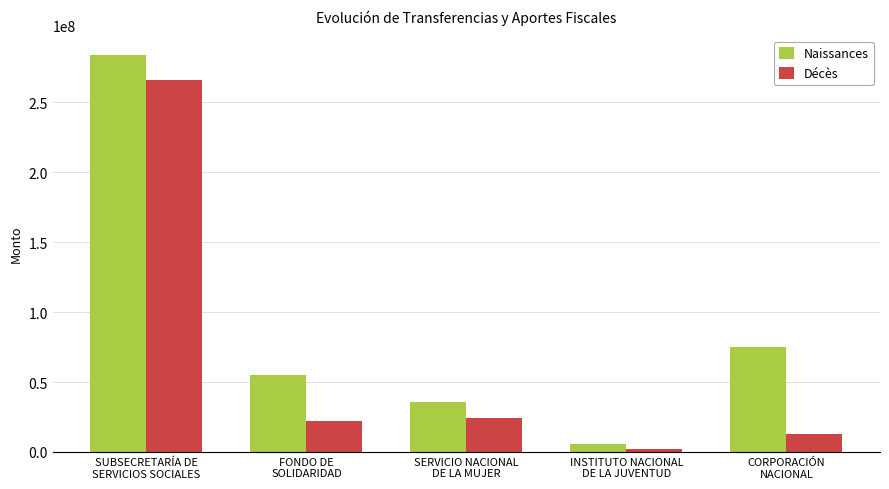

Which series has the largest total across all categories?

Naissances